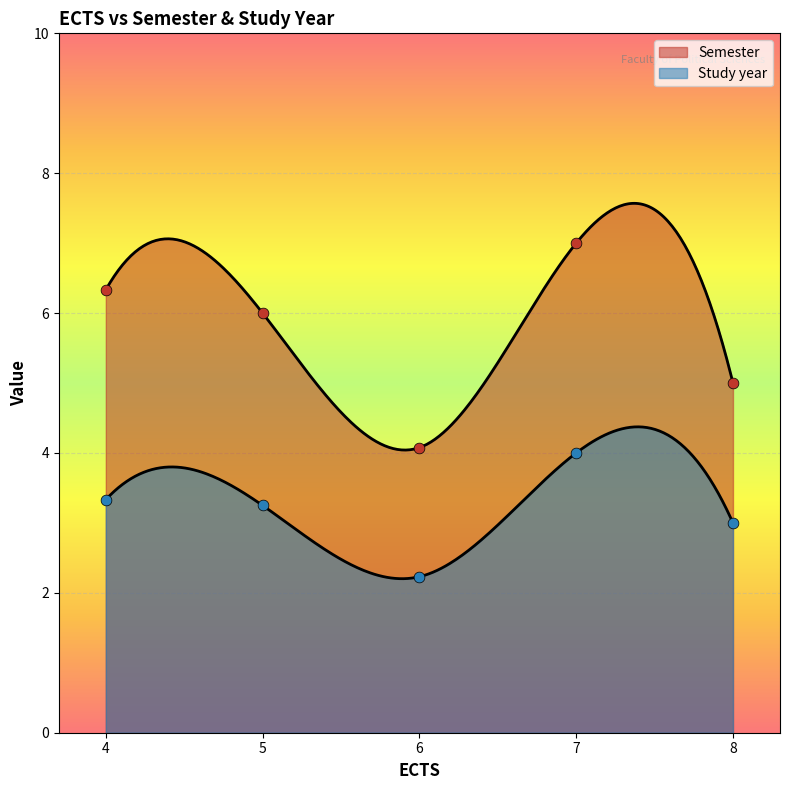

Which series contains the highest Y value?

Semester